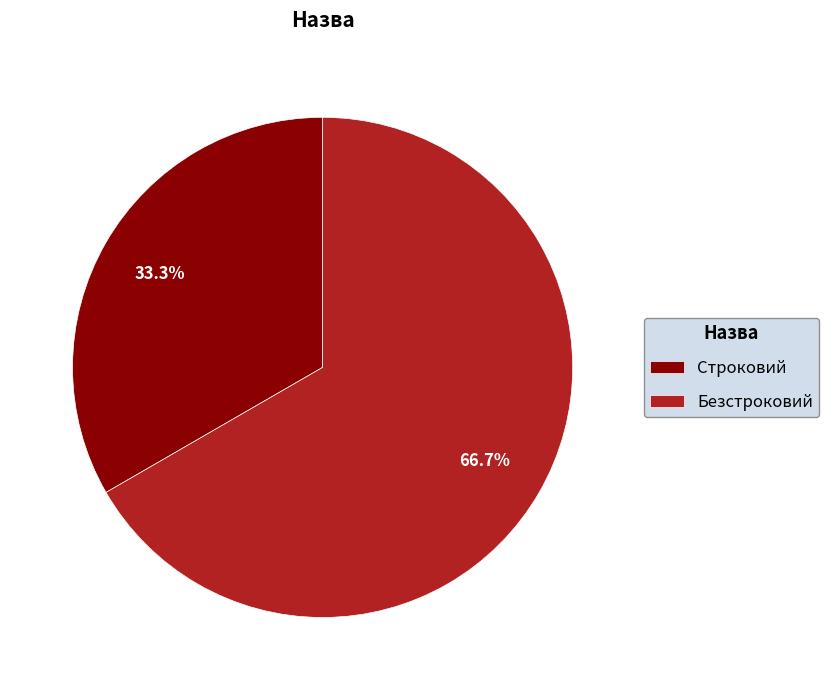

What percentage is the Безстроковий slice, to the nearest percent?

67%